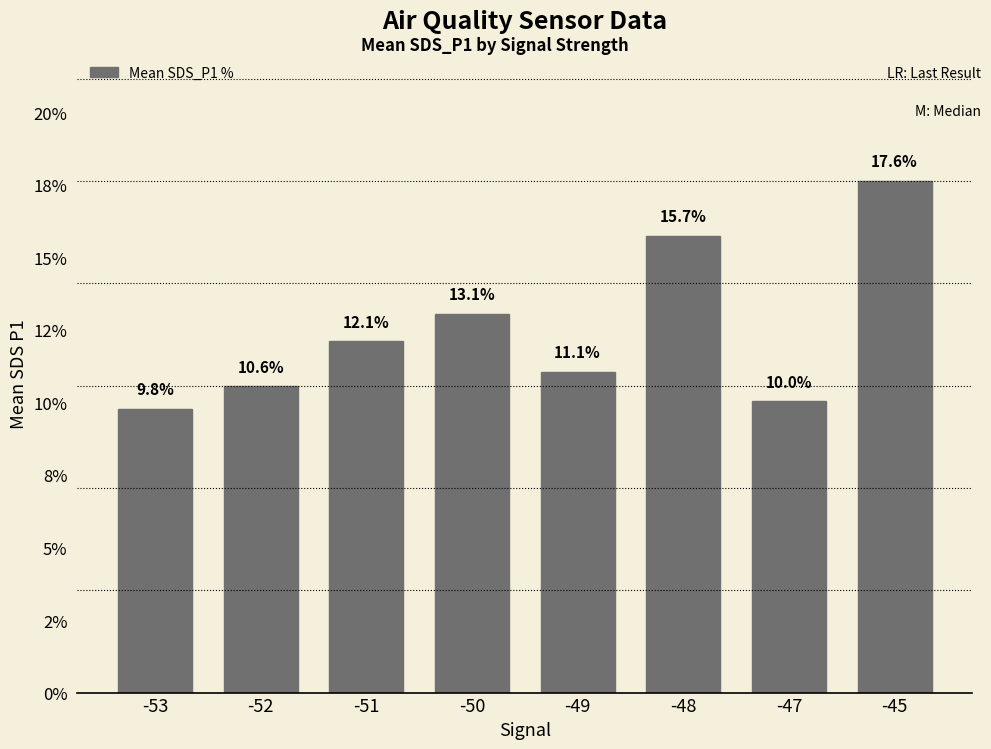

What is the value of the 1st bar from the left?

9.8